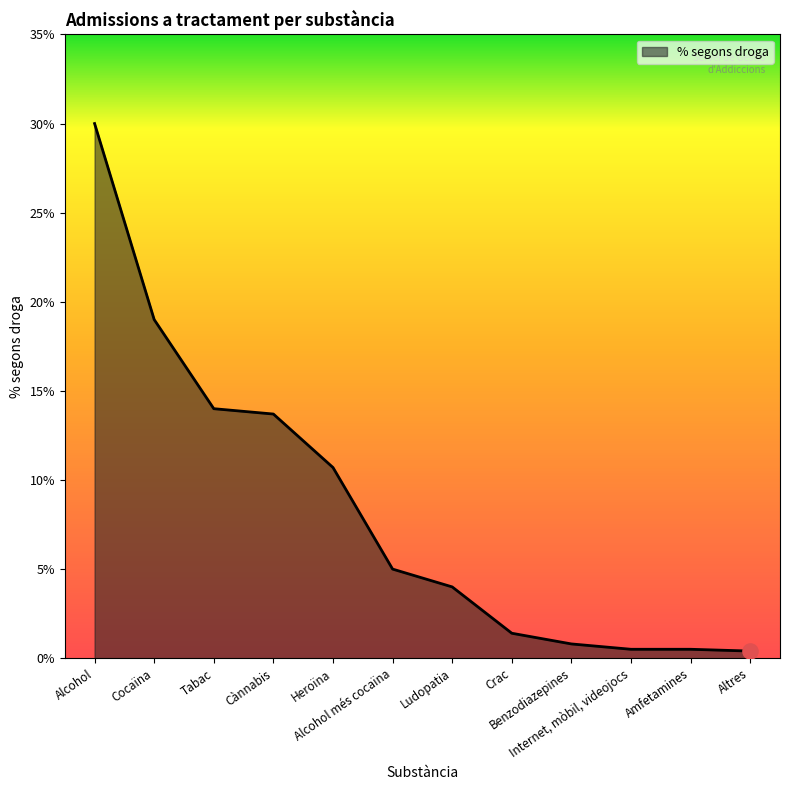

What is the ratio of the value at Cànnabis to the value at Ludopatia?

3.4